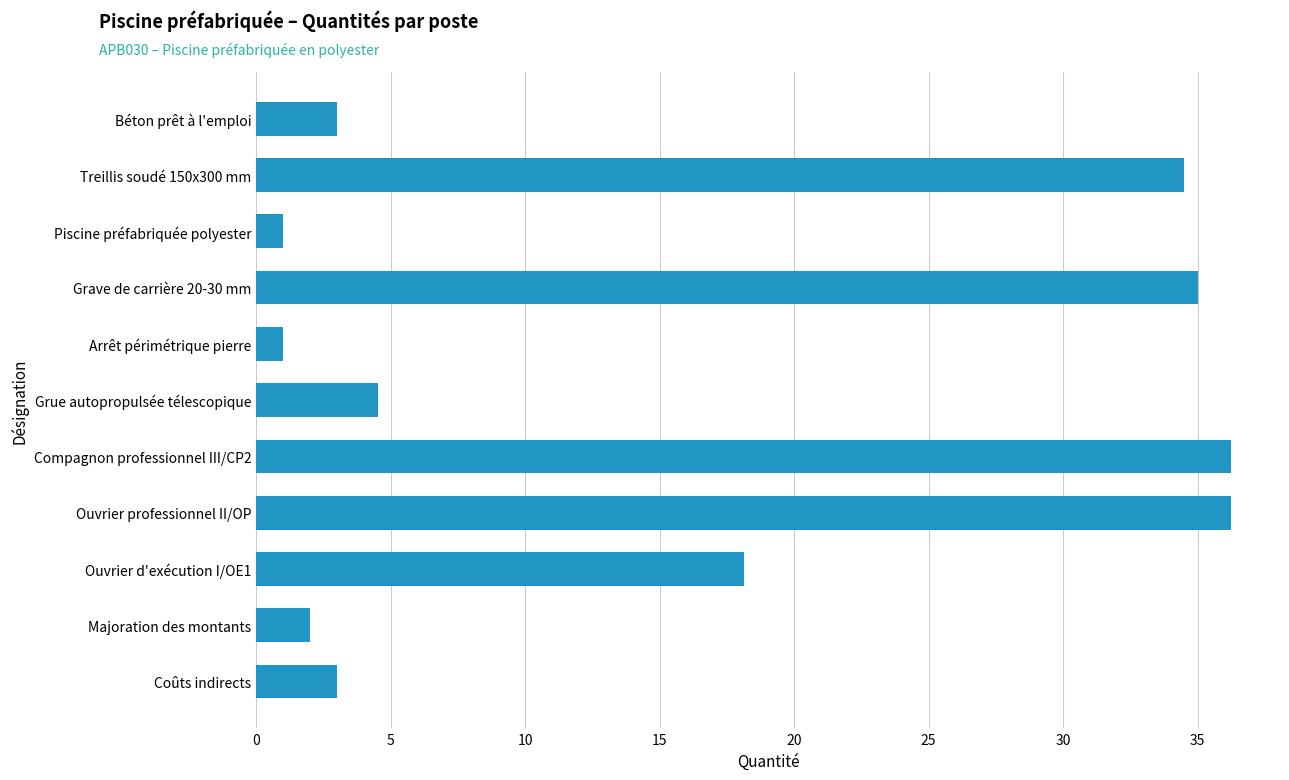

What is the difference between the maximum and second lowest values?

35.3